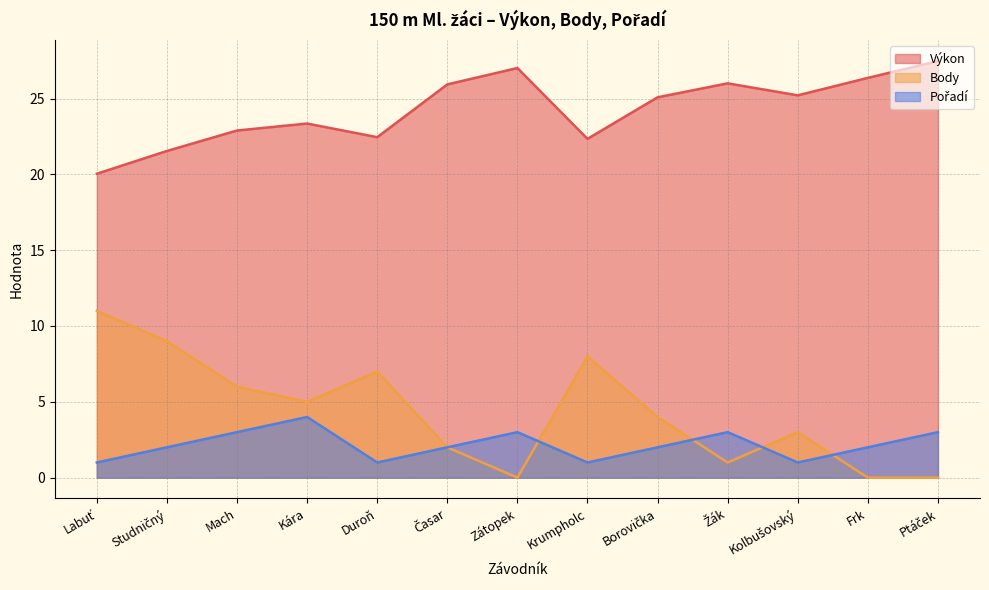

True or false: Pořadí and Výkon intersect in this chart.

False